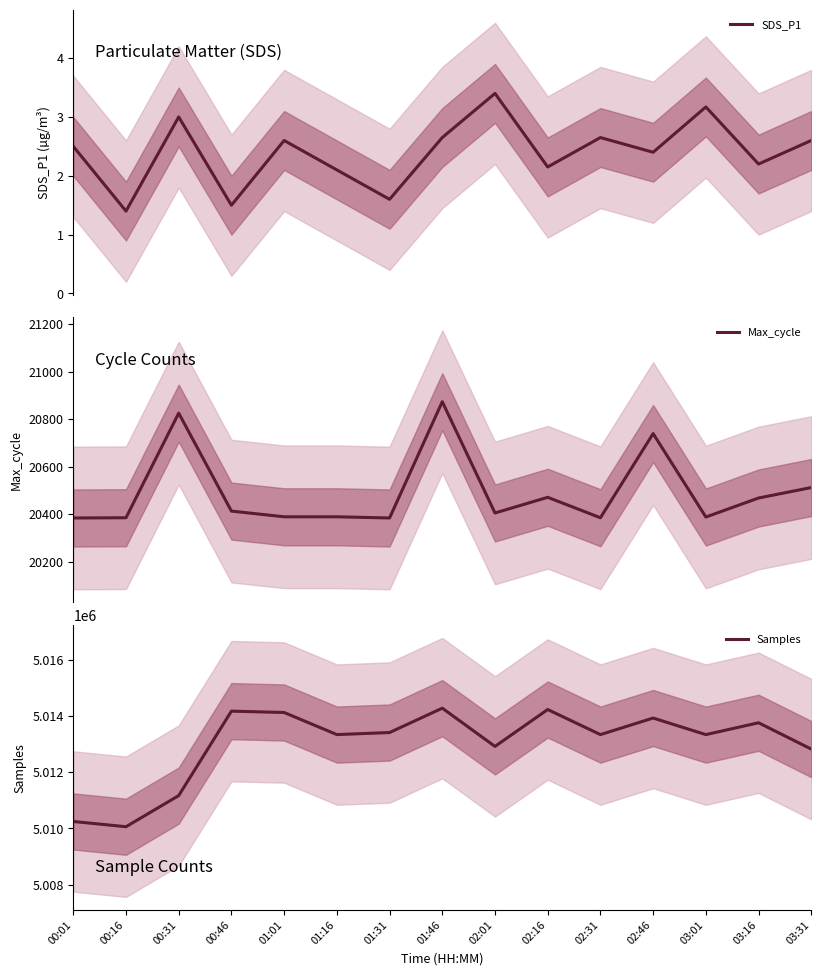

How many lines are shown in the chart?

3